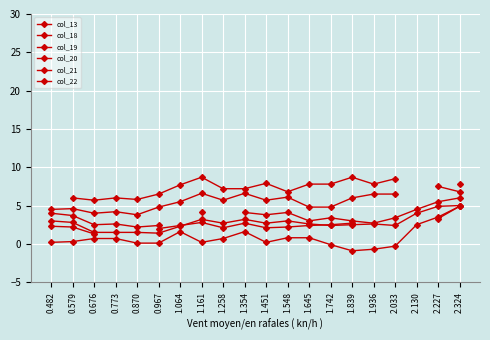

What is the difference between the highest and lowest values at 2.324?

2.9